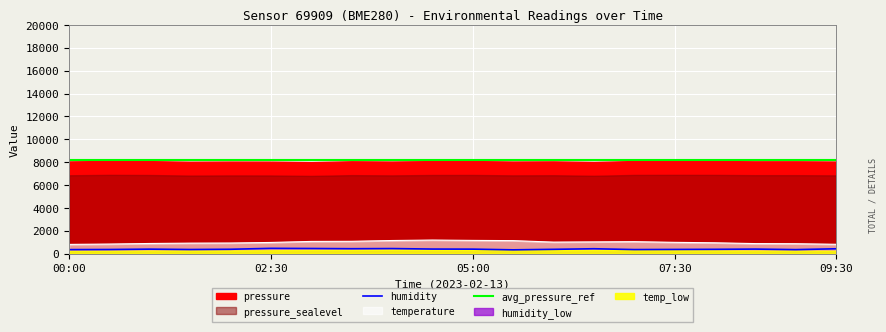

Read the humidity value at 09:00.

353.2